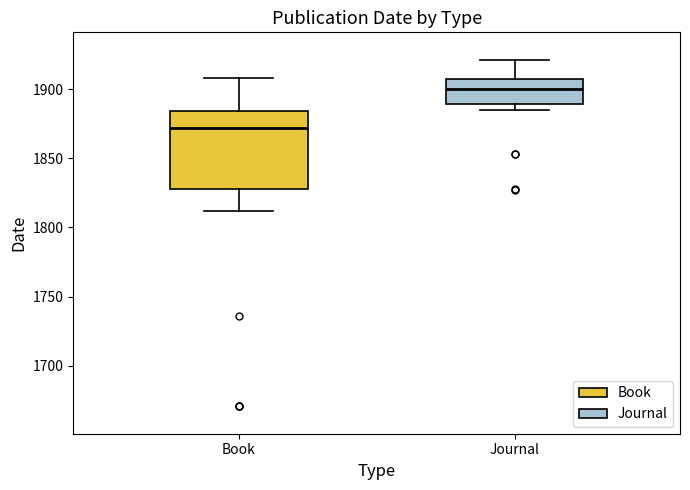

Reading left to right, read every box against the y-axis: the position of its median line, the range the box covers, and the ends of its whiskers. The values are not printed on the chart, so give them approximately, as read against the axis.

Book: median 1870, box 1830 to 1885, whiskers 1810 to 1910
Journal: median 1900, box 1890 to 1905, whiskers 1885 to 1920